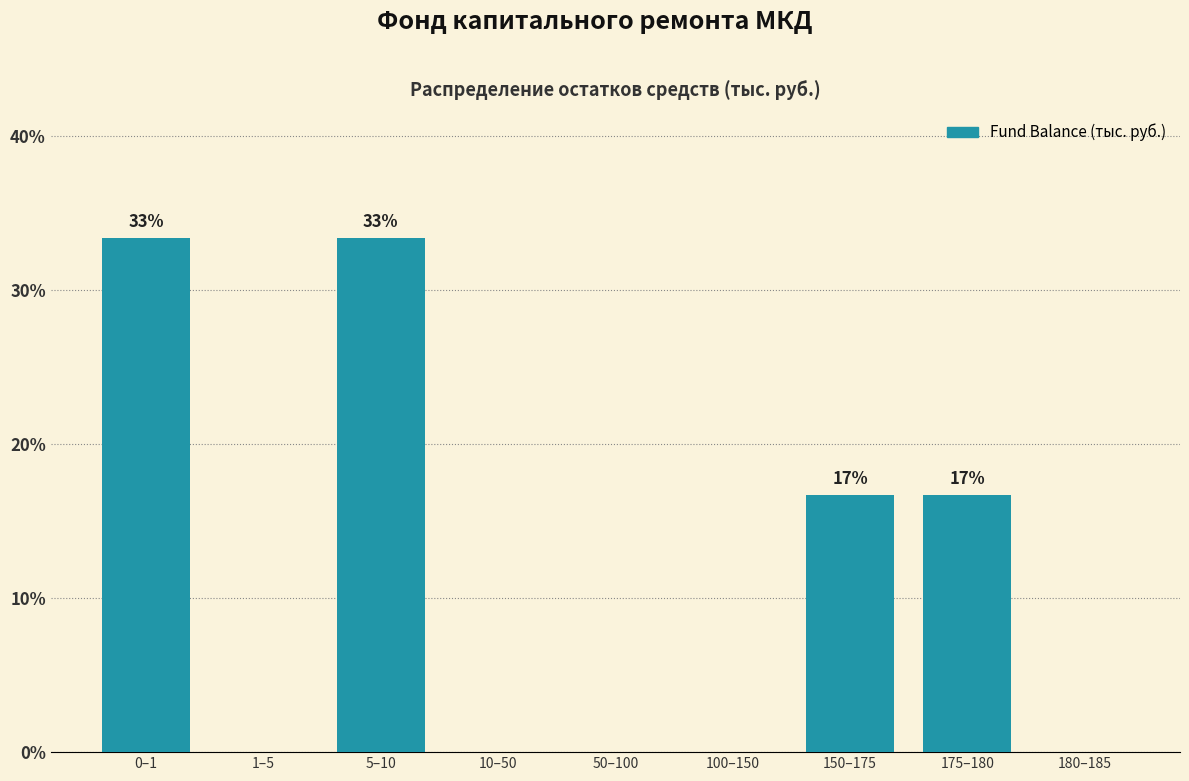

Reading right to left, what are all the values shown in this chart?

180–185=0.0	175–180=16.7	150–175=16.7	100–150=0.0	50–100=0.0	10–50=0.0	5–10=33.3	1–5=0.0	0–1=33.3